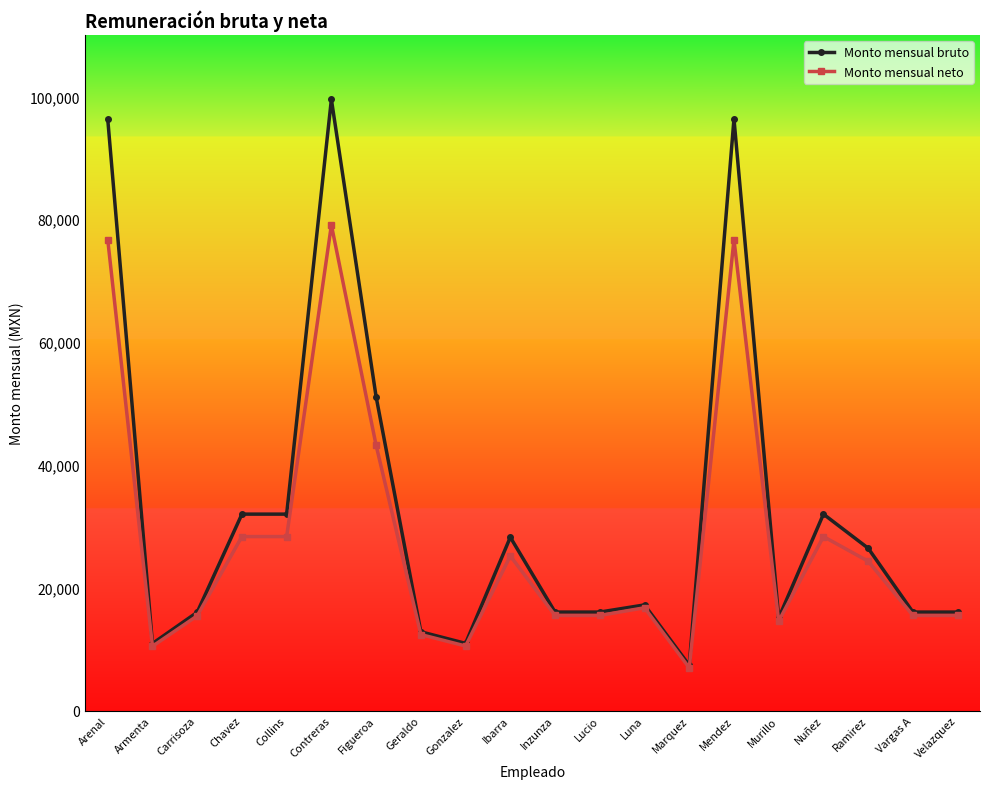

True or false: Monto mensual bruto has a value of 16035.3 at Inzunza.

True